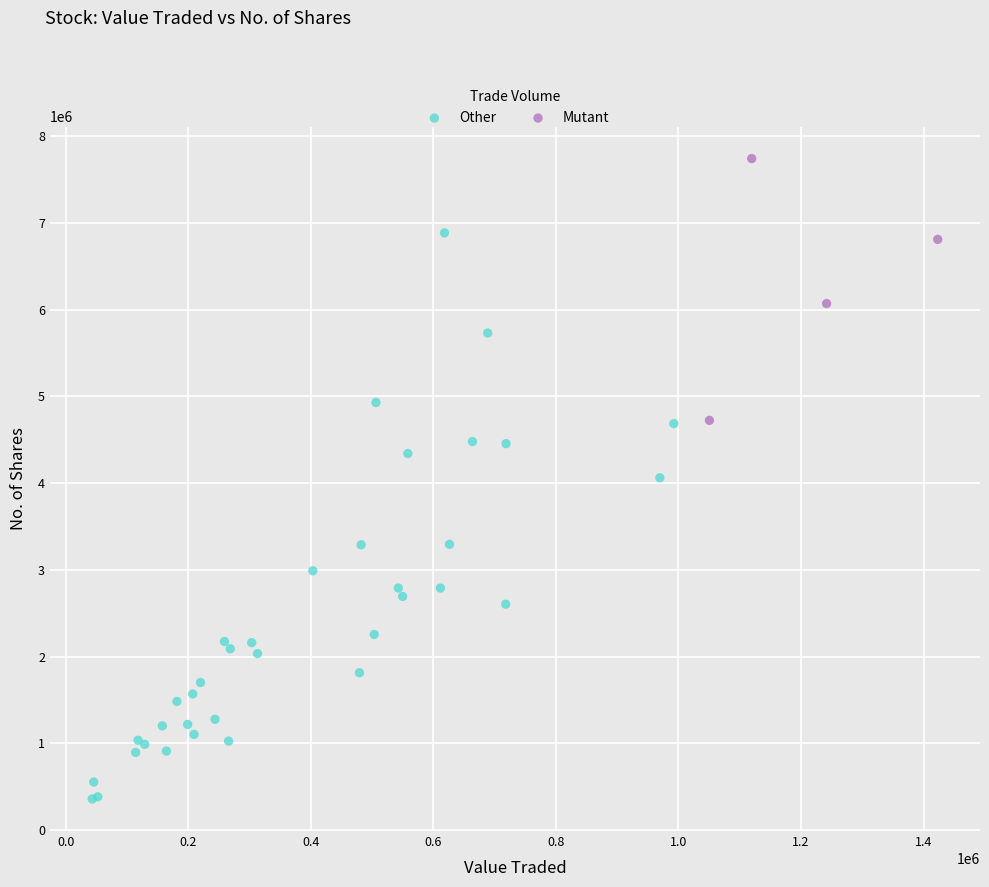

Which series has the largest Y range (max minus min)?

Other